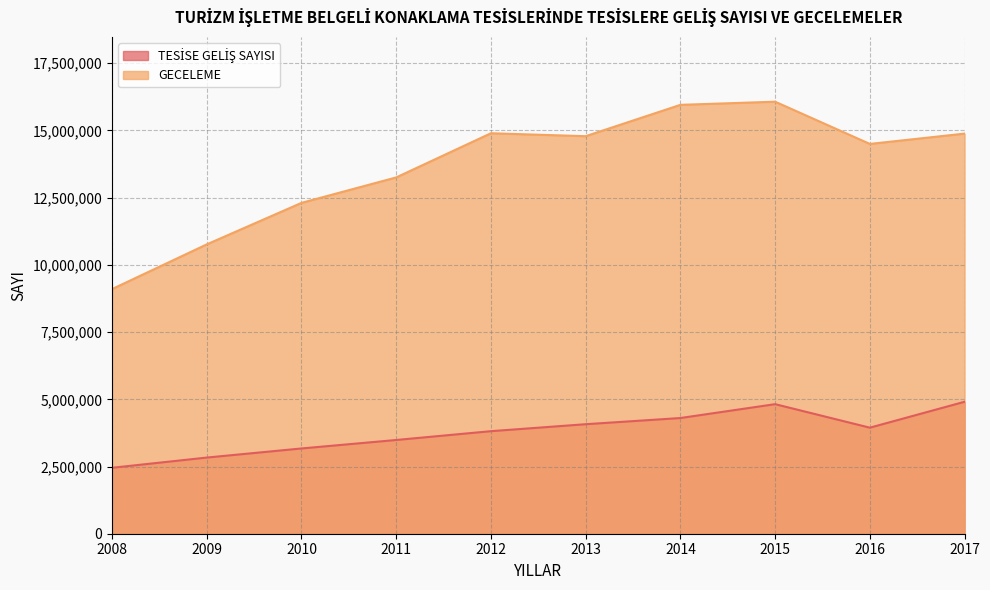

How many series are shown in this chart?

2